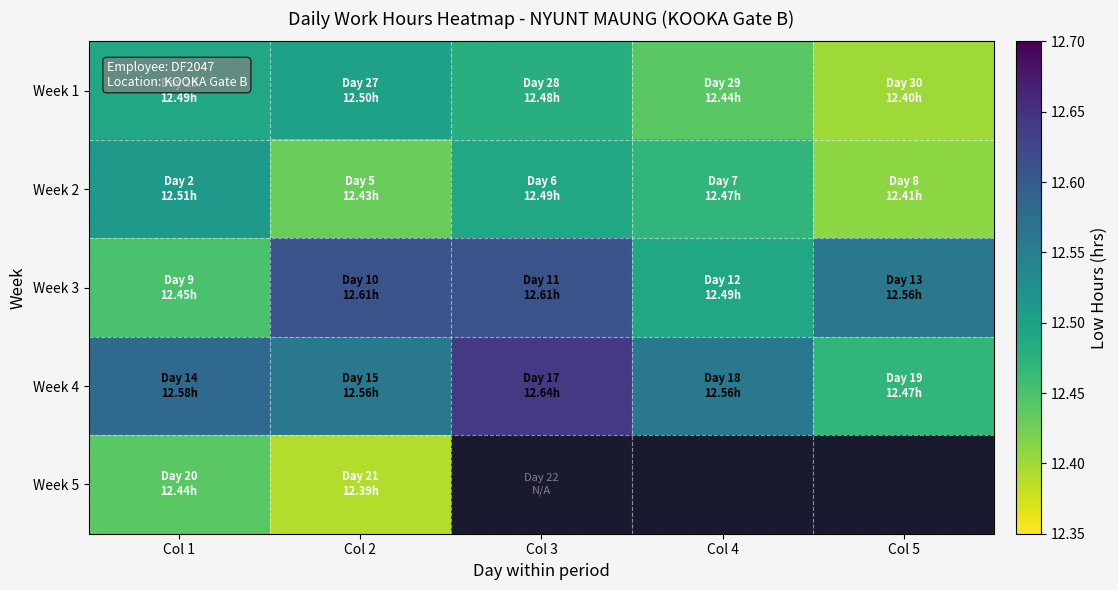

What is the difference between the second highest and minimum values in the Week 4 series?

0.1